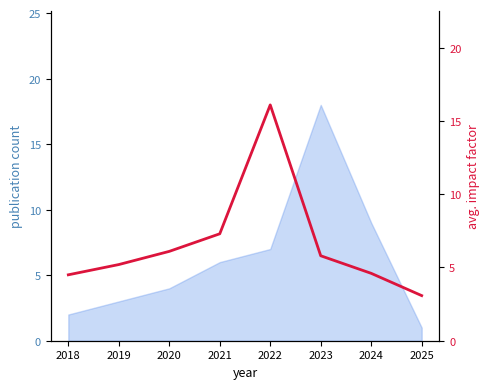

What is the difference between the maximum and minimum values?

13.0